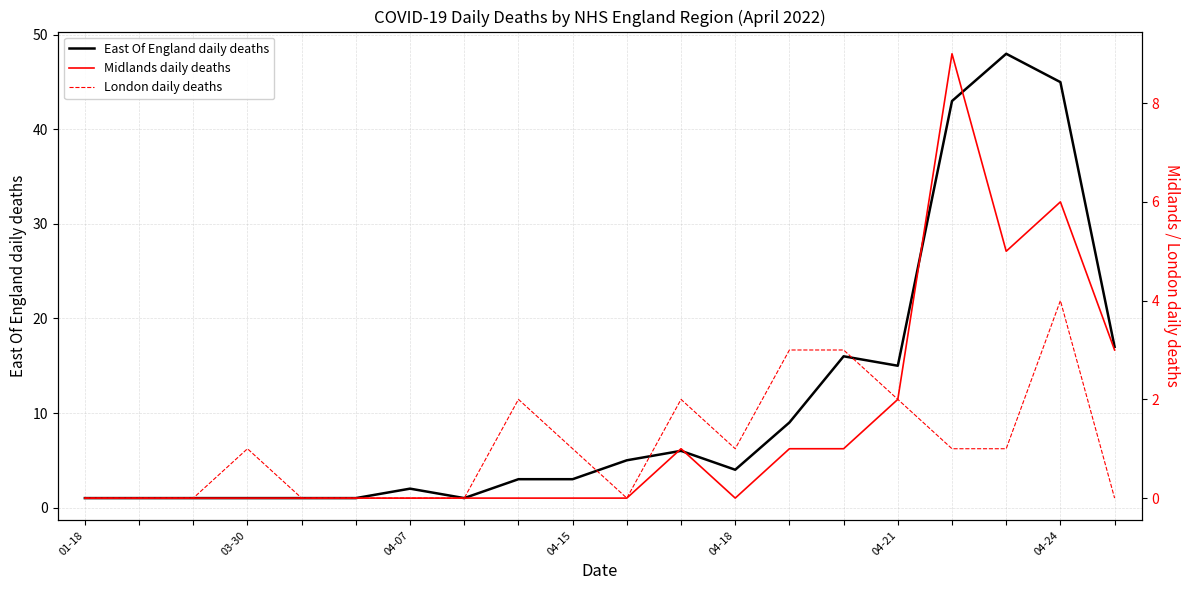

What is the maximum value for London daily deaths?

4